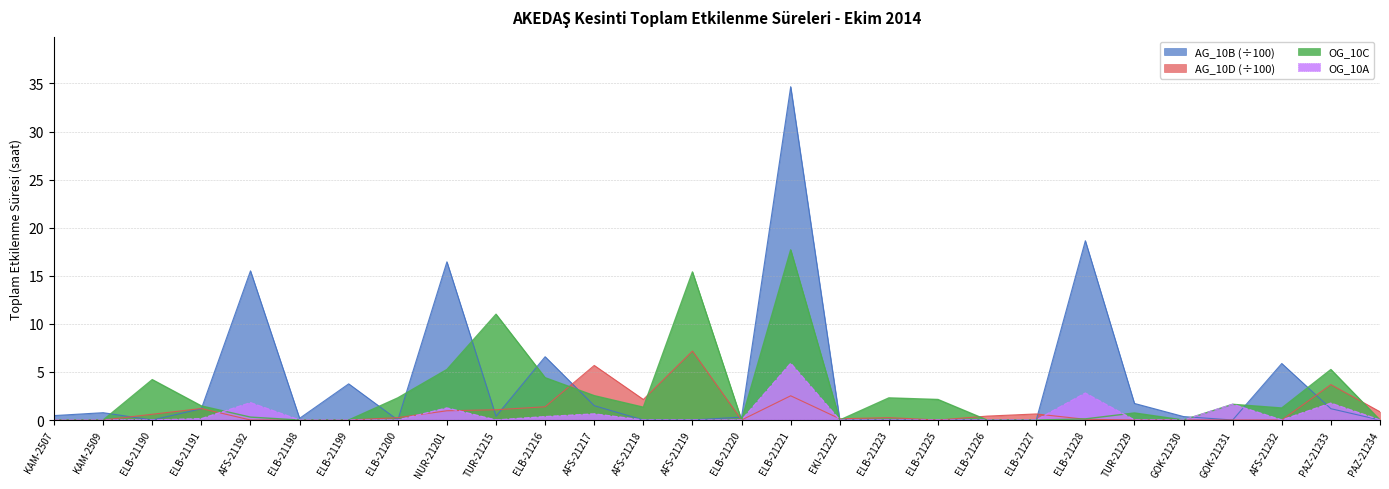

Reading right to left, what are all the values shown in this chart?

OG_10A: PAZ-21234=0.0	PAZ-21233=1.8	AFS-21232=0.0	GOK-21231=1.6	GOK-21230=0.0	TUR-21229=0.0	ELB-21228=2.8	ELB-21227=0.0	ELB-21226=0.0	ELB-21225=0.0	ELB-21223=0.0	EKI-21222=0.0	ELB-21221=5.9	ELB-21220=0.0	AFS-21219=0.0	AFS-21218=0.0	AFS-21217=0.6	ELB-21216=0.3	TUR-21215=0.0	NUR-21201=1.2	ELB-21200=0.0	ELB-21199=0.0	ELB-21198=0.0	AFS-21192=1.8	ELB-21191=0.1	ELB-21190=0.0	KAM-2509=0.0	KAM-2507=0.0
AG_10B: PAZ-21234=0.0	PAZ-21233=1.2	AFS-21232=5.9	GOK-21231=0.0	GOK-21230=0.4	TUR-21229=1.7	ELB-21228=18.6	ELB-21227=0.0	ELB-21226=0.0	ELB-21225=0.0	ELB-21223=0.0	EKI-21222=0.0	ELB-21221=34.7	ELB-21220=0.3	AFS-21219=0.0	AFS-21218=0.0	AFS-21217=1.5	ELB-21216=6.6	TUR-21215=0.4	NUR-21201=16.4	ELB-21200=0.0	ELB-21199=3.8	ELB-21198=0.2	AFS-21192=15.5	ELB-21191=1.2	ELB-21190=0.0	KAM-2509=0.8	KAM-2507=0.5
OG_10C: PAZ-21234=0.0	PAZ-21233=5.2	AFS-21232=1.2	GOK-21231=1.6	GOK-21230=0.0	TUR-21229=0.7	ELB-21228=0.1	ELB-21227=0.0	ELB-21226=0.0	ELB-21225=2.1	ELB-21223=2.3	EKI-21222=0.0	ELB-21221=17.7	ELB-21220=0.0	AFS-21219=15.4	AFS-21218=1.3	AFS-21217=2.5	ELB-21216=4.4	TUR-21215=11.0	NUR-21201=5.2	ELB-21200=2.3	ELB-21199=0.0	ELB-21198=0.0	AFS-21192=0.3	ELB-21191=1.5	ELB-21190=4.2	KAM-2509=0.0	KAM-2507=0.0
AG_10D: PAZ-21234=0.9	PAZ-21233=3.7	AFS-21232=0.0	GOK-21231=0.0	GOK-21230=0.0	TUR-21229=0.0	ELB-21228=0.1	ELB-21227=0.6	ELB-21226=0.4	ELB-21225=0.0	ELB-21223=0.2	EKI-21222=0.1	ELB-21221=2.5	ELB-21220=0.0	AFS-21219=7.2	AFS-21218=2.1	AFS-21217=5.7	ELB-21216=1.4	TUR-21215=1.1	NUR-21201=1.0	ELB-21200=0.2	ELB-21199=0.0	ELB-21198=0.0	AFS-21192=0.0	ELB-21191=1.2	ELB-21190=0.6	KAM-2509=0.0	KAM-2507=0.0